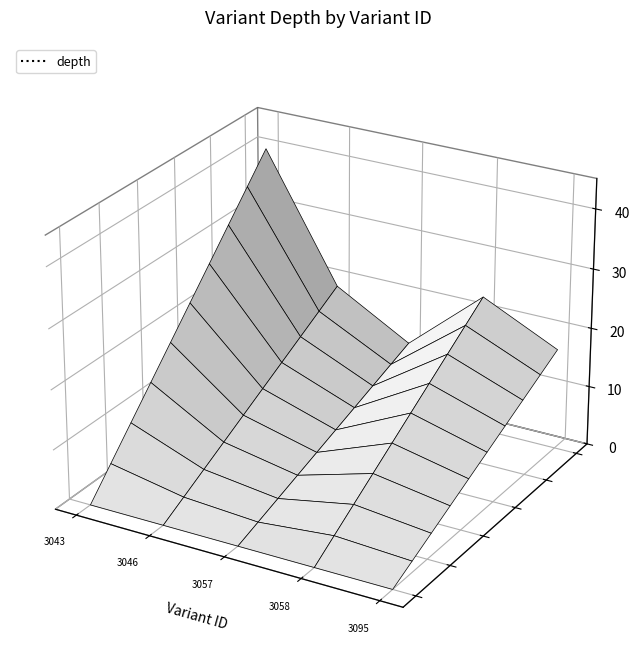

Which category has the lowest value across all series?

3043